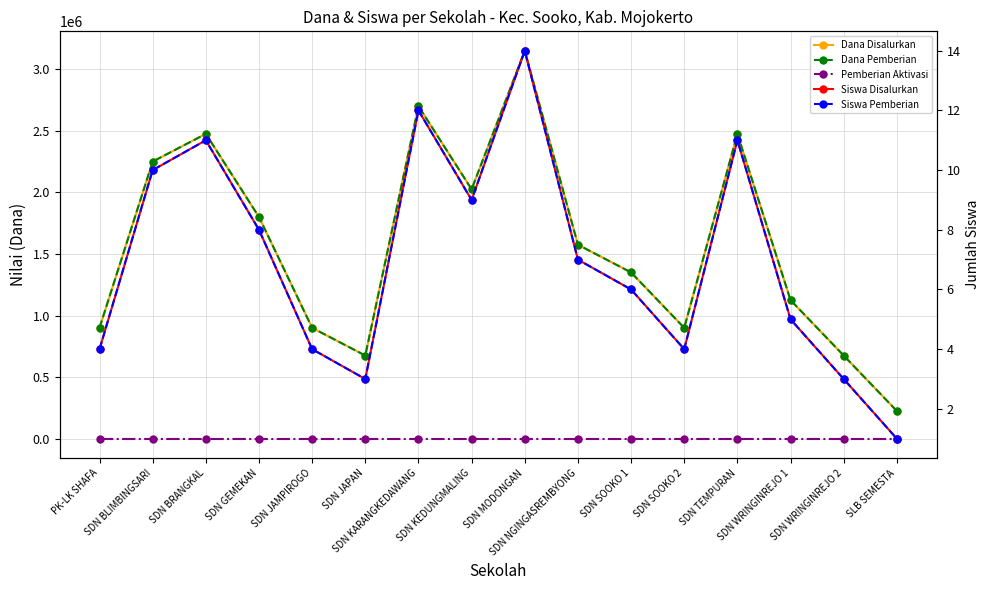

How many lines are shown in the chart?

5